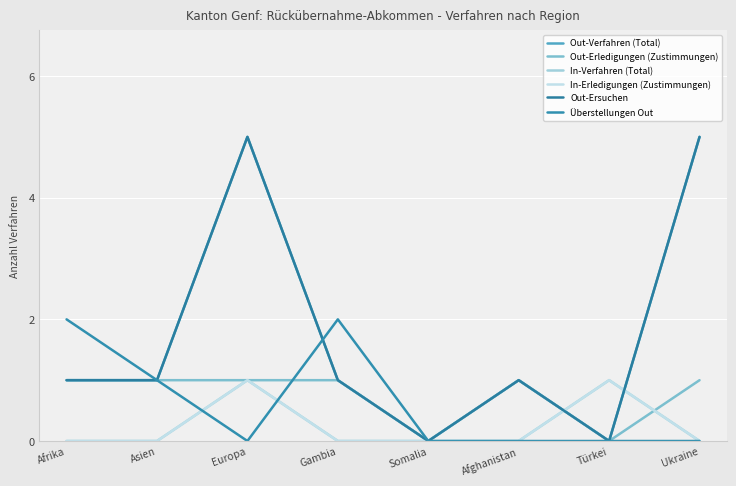

Which series has the largest total across all categories?

Out-Verfahren (Total)